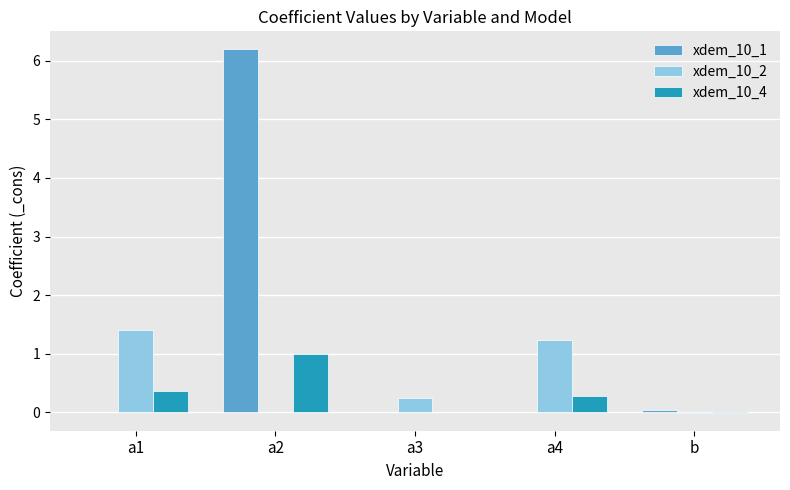

How many groups of bars are there?

5